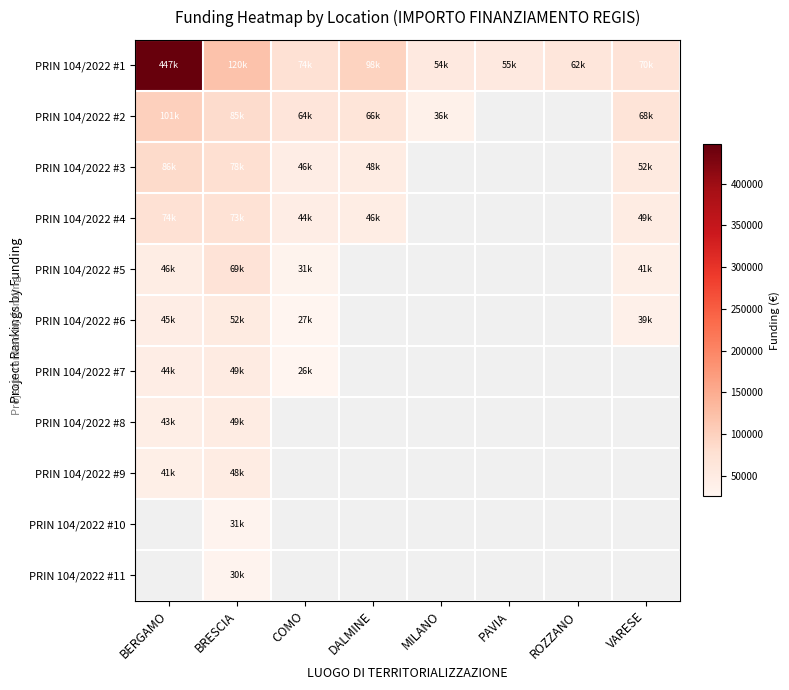

Which series has the widest spread of values?

PRIN 104/2022 #1